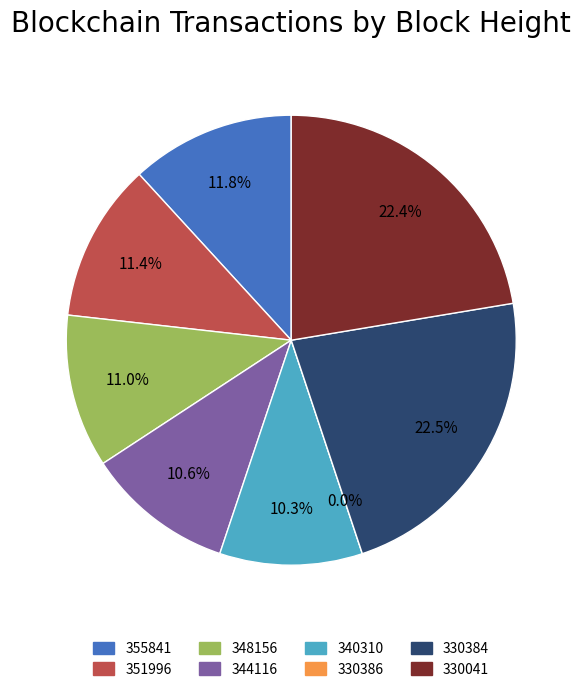

Between 330384 and 355841, which is larger?

330384